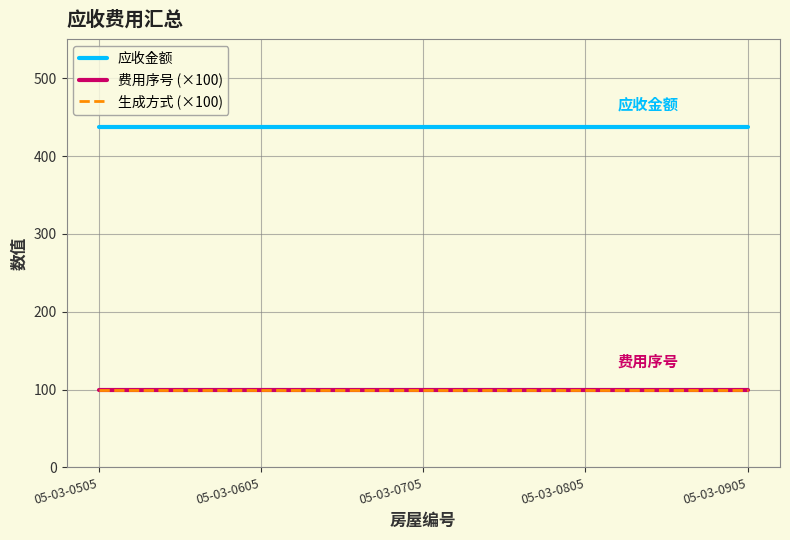

True or false: 费用序号 (×100) and 生成方式 (×100) intersect in this chart.

False